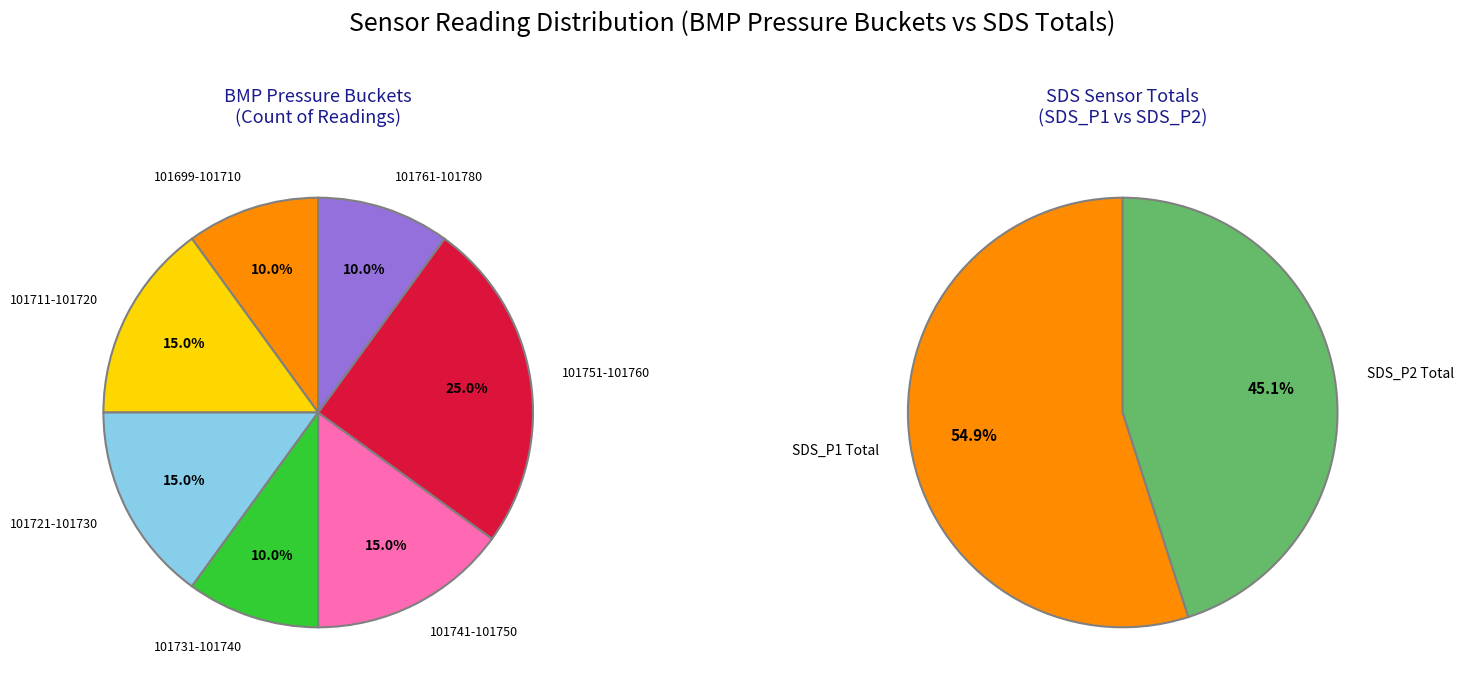

Does 5 account for over 50% of the chart?

No